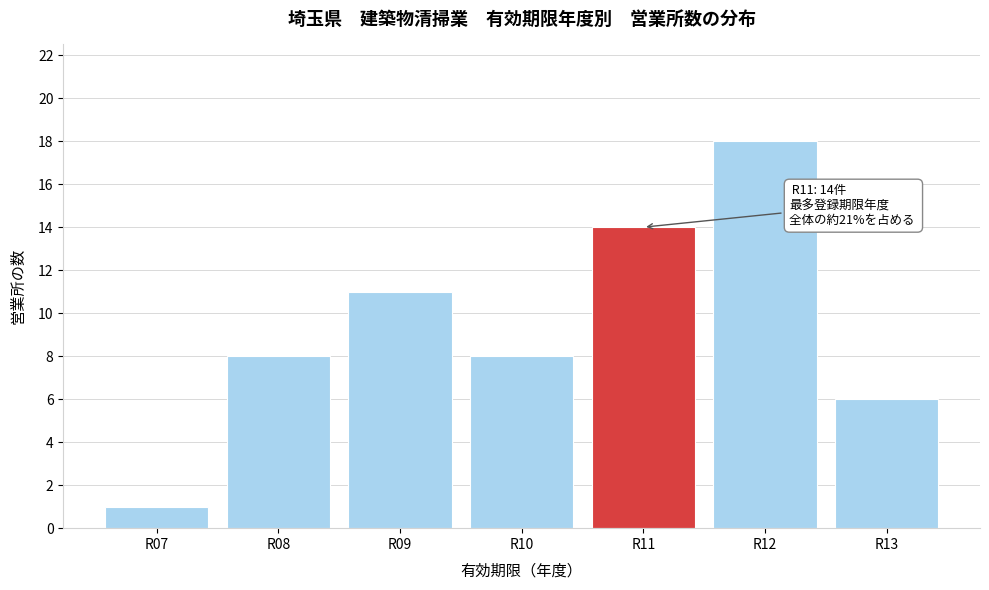

Reading left to right, list all the values displayed in this chart.

R07=1	R08=8	R09=11	R10=8	R11=14	R12=18	R13=6